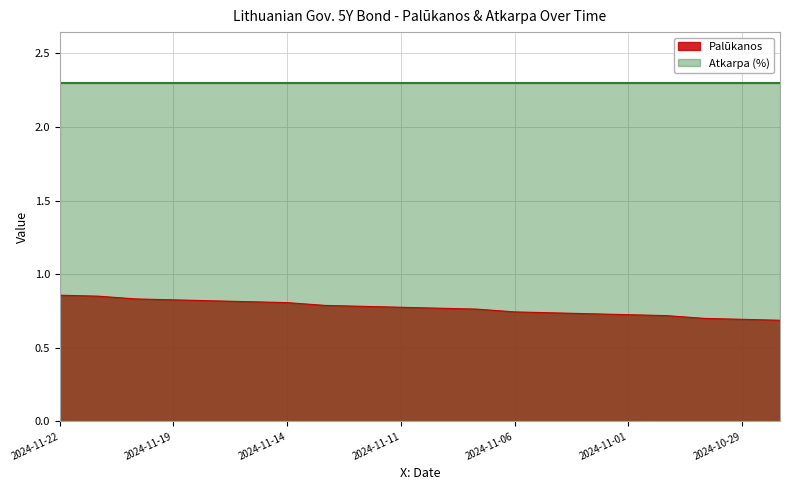

True or false: the data has more than 1 interior local peaks.

False